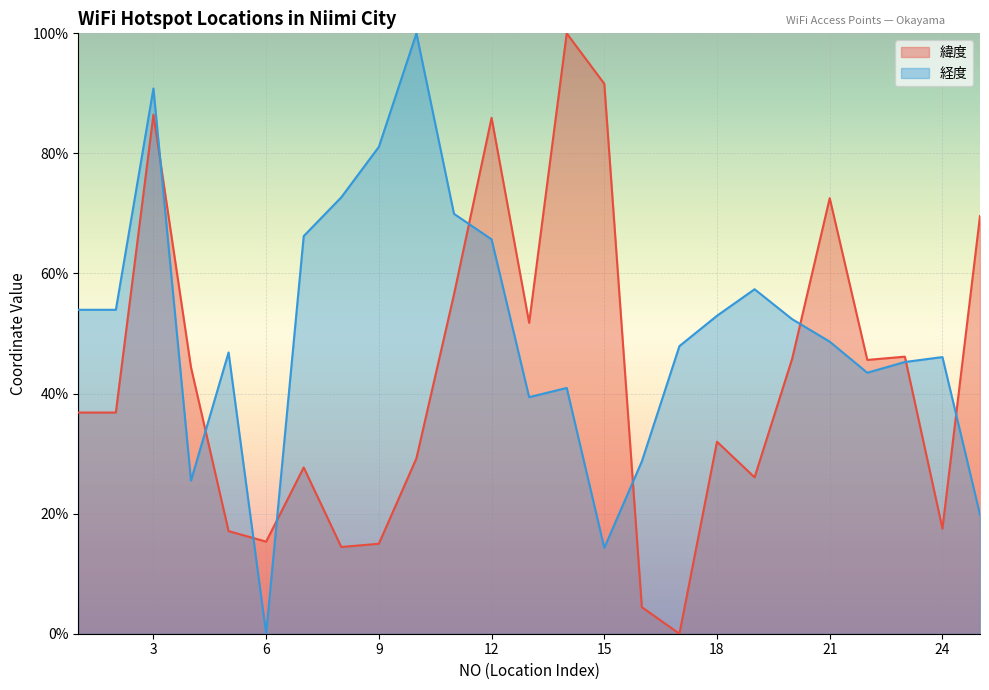

Which has a higher value, 7 or 3?

3